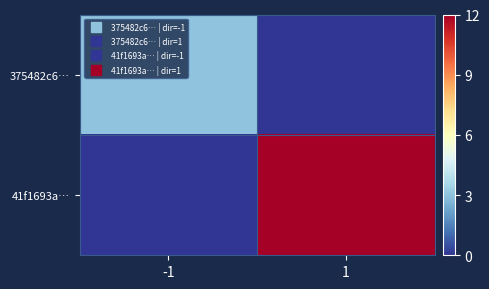

Which series has the widest spread of values?

41f1693a…